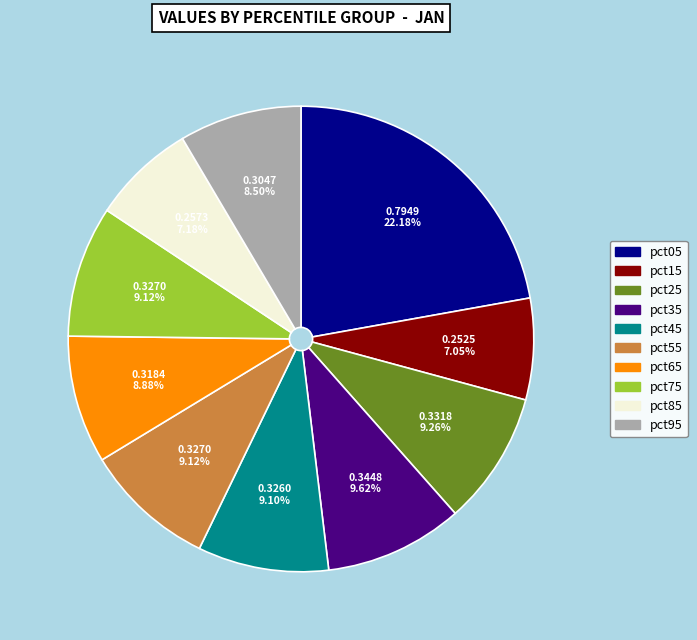

Count the number of slices in the pie.

10